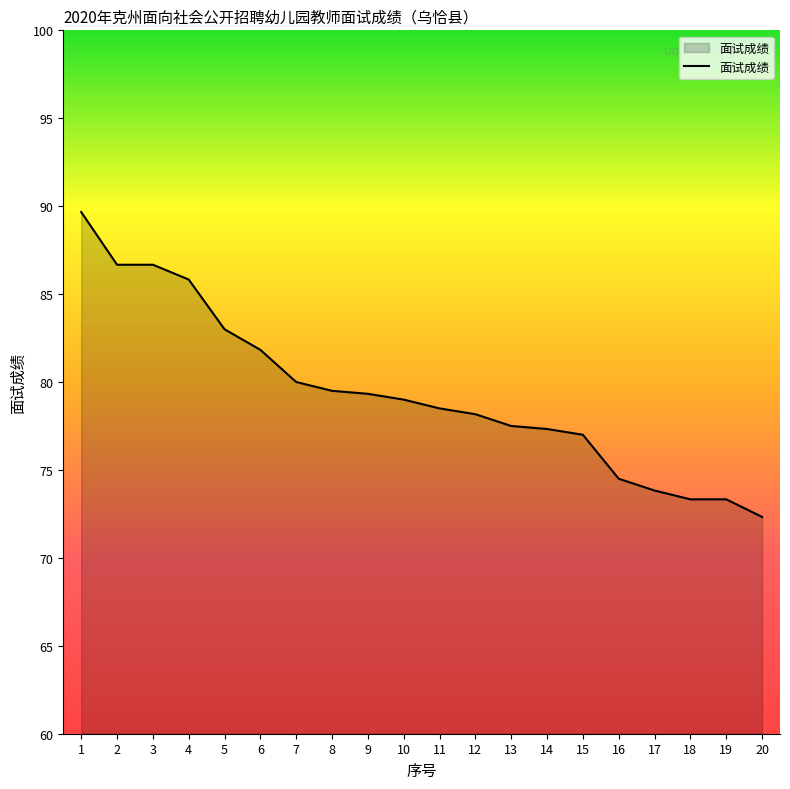

Reading left to right, what are all the values shown in this chart?

89.7	86.7	86.7	85.8	83.0	81.8	80.0	79.5	79.3	79.0	78.5	78.2	77.5	77.3	77.0	74.5	73.8	73.3	73.3	72.3